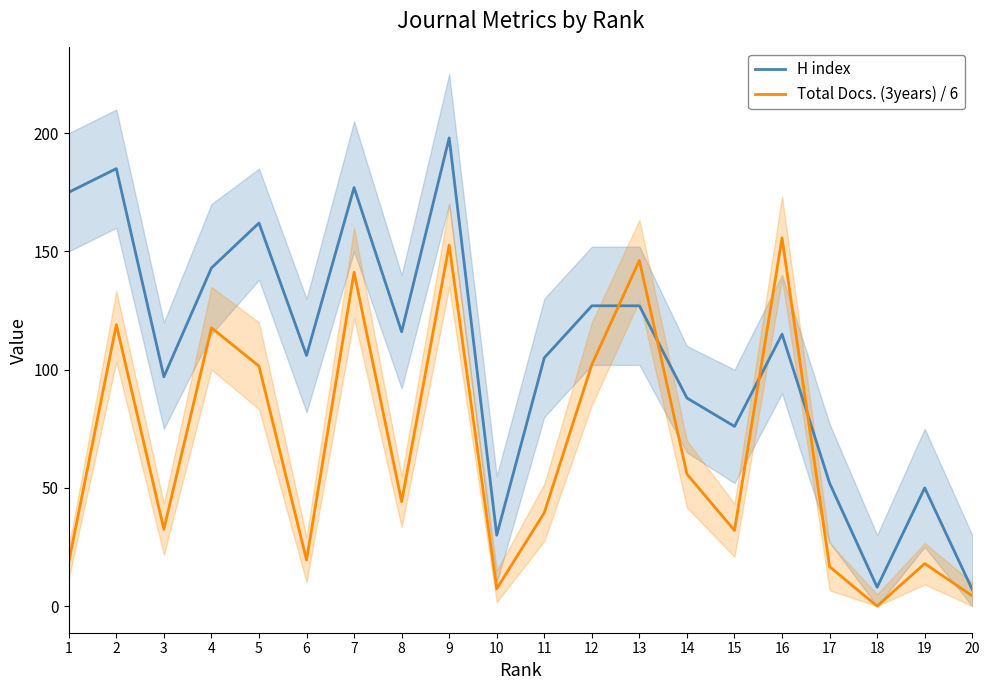

At how many categories does at least one series exceed 57?

15